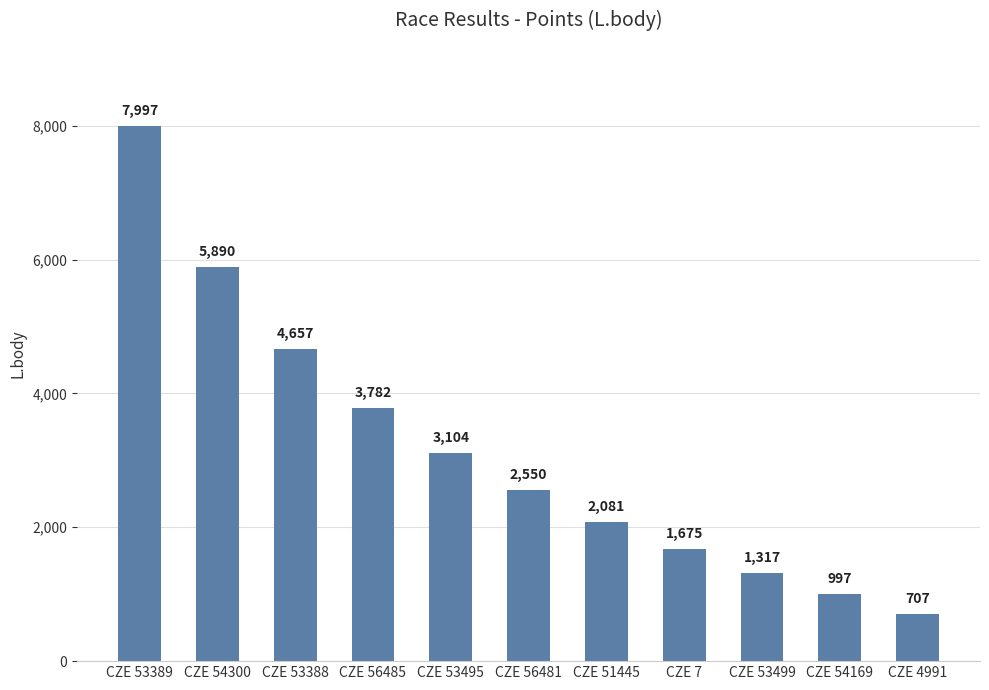

What is the difference between the maximum and minimum values?

7290